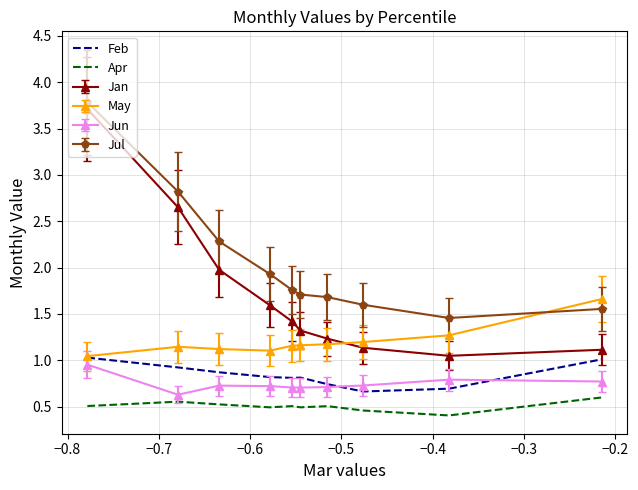

Which series has the widest spread of values?

Jan